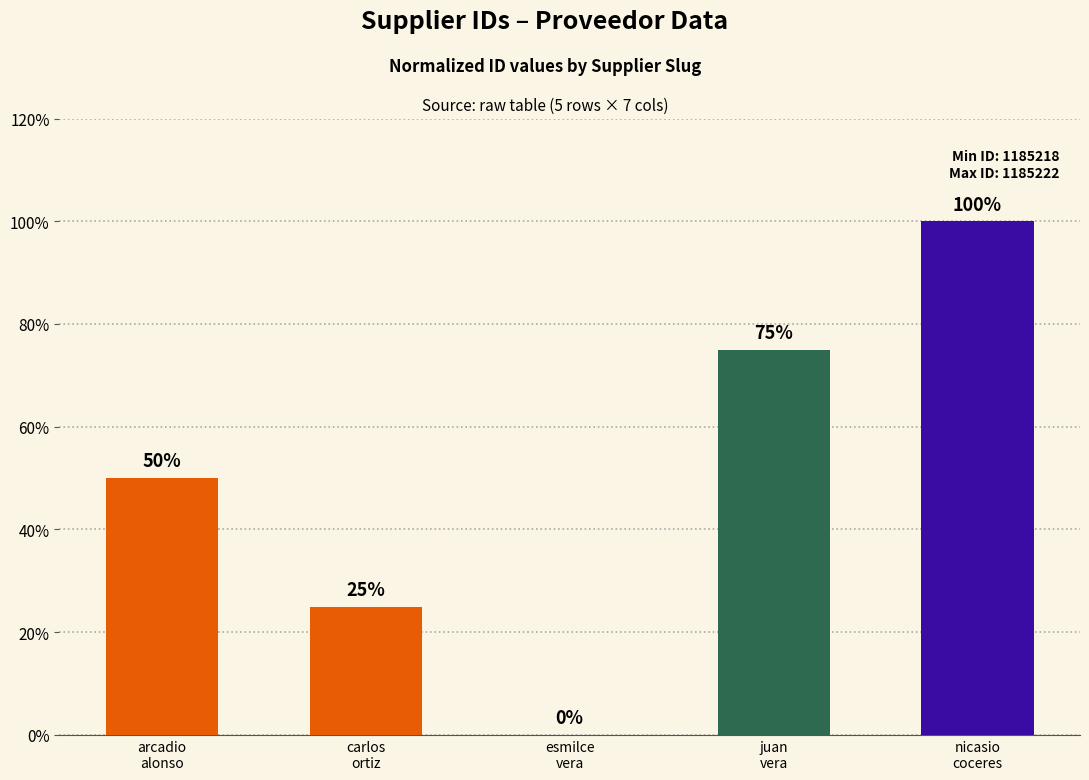

What is the sum of all values?

250